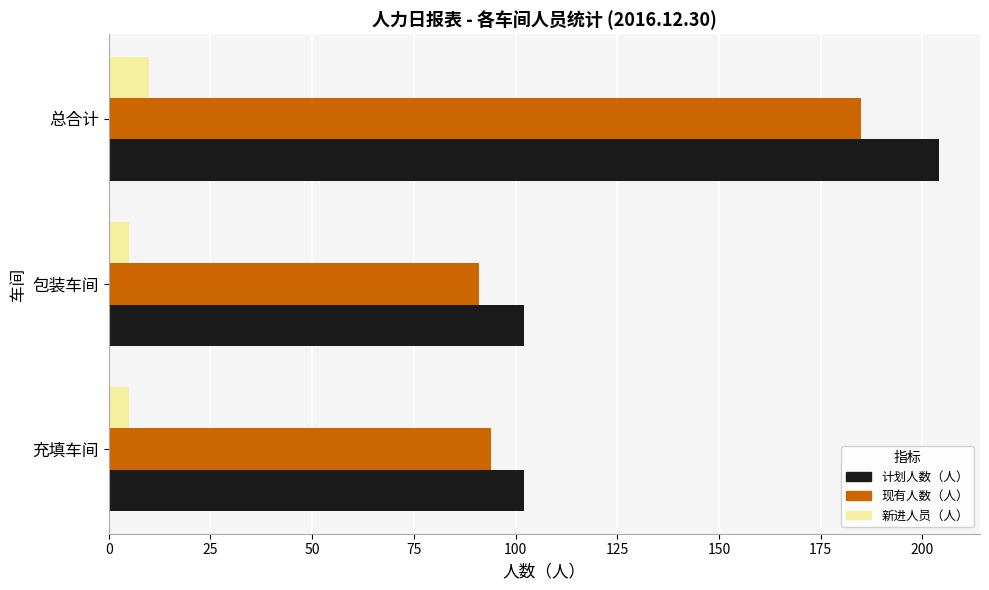

What is the maximum value for 新进人员（人）?

10